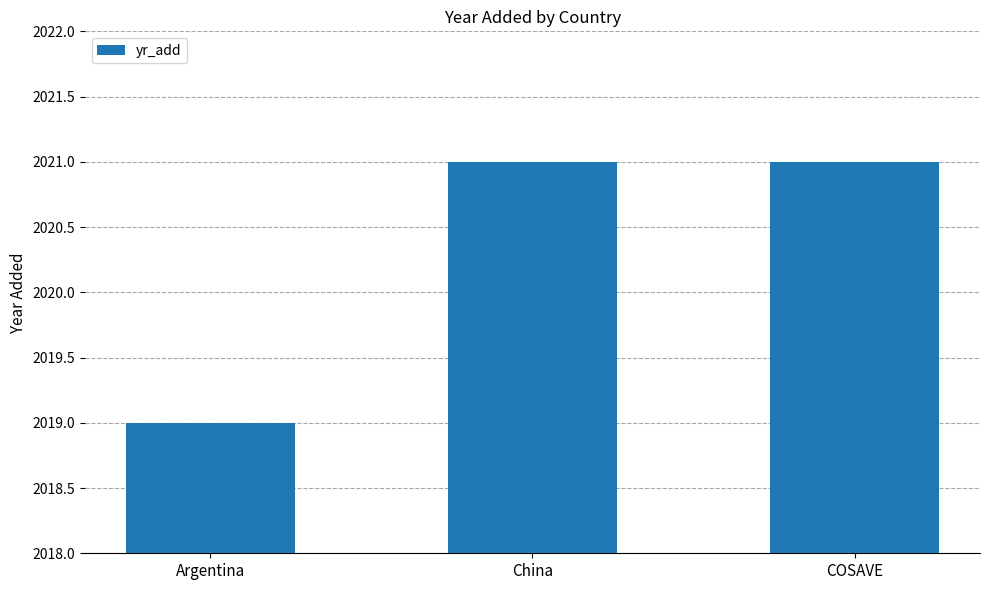

What is the maximum value shown in the chart?

2021